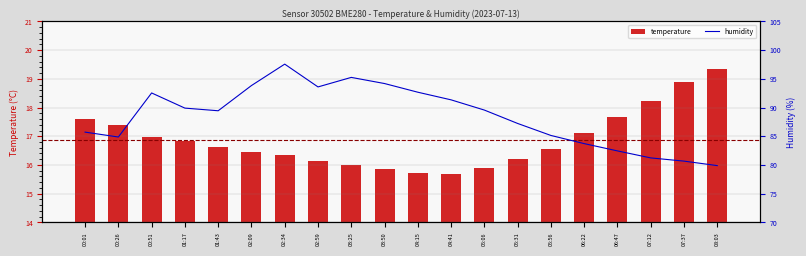

Are the bars grouped side by side (vs. stacked)?

Yes